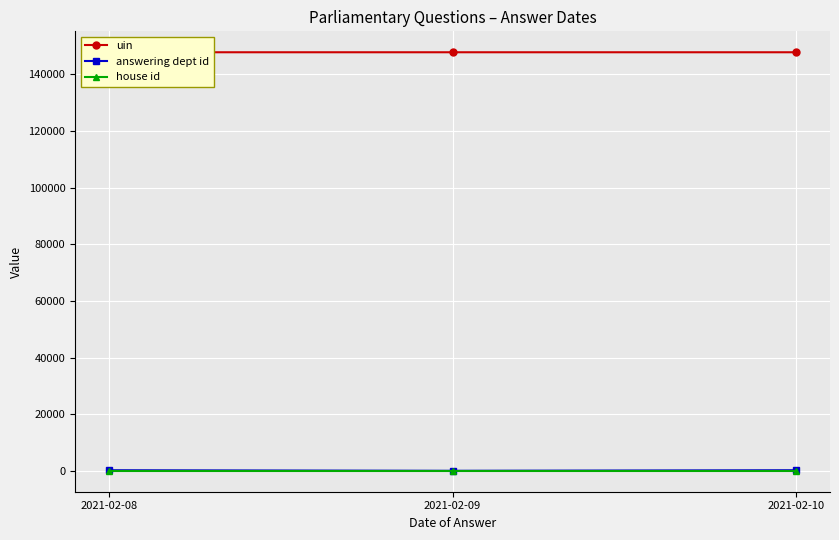

At how many categories does at least one series exceed 115493?

3